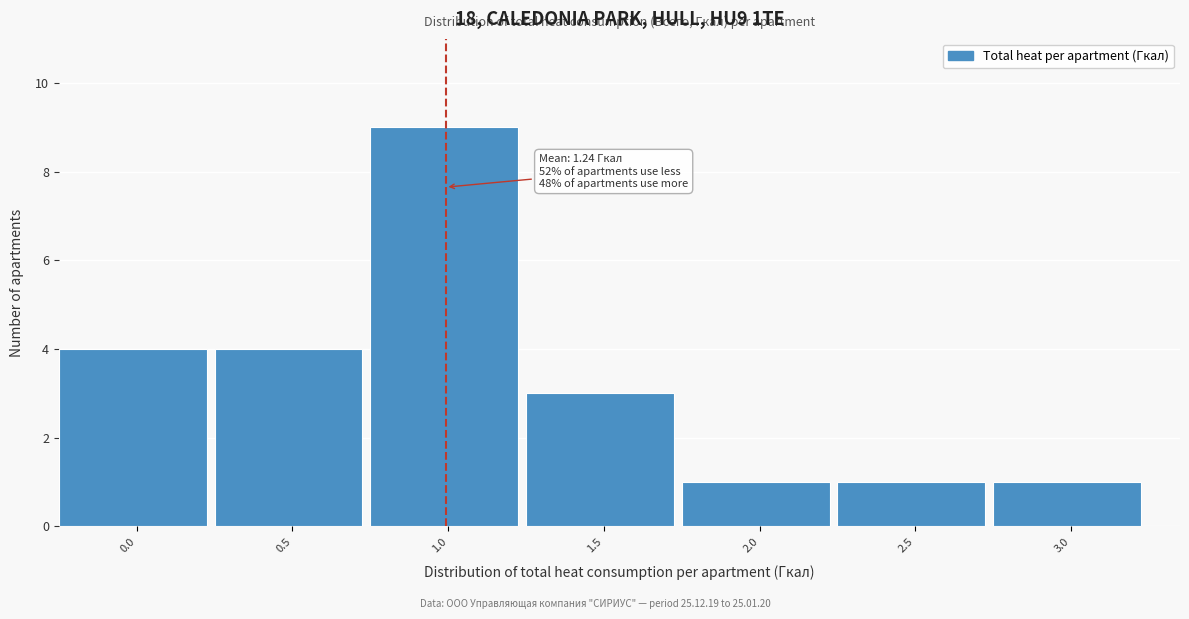

Reading left to right, extract all data points from this chart.

0.0=4	0.5=4	1.0=9	1.5=3	2.0=1	2.5=1	3.0=1